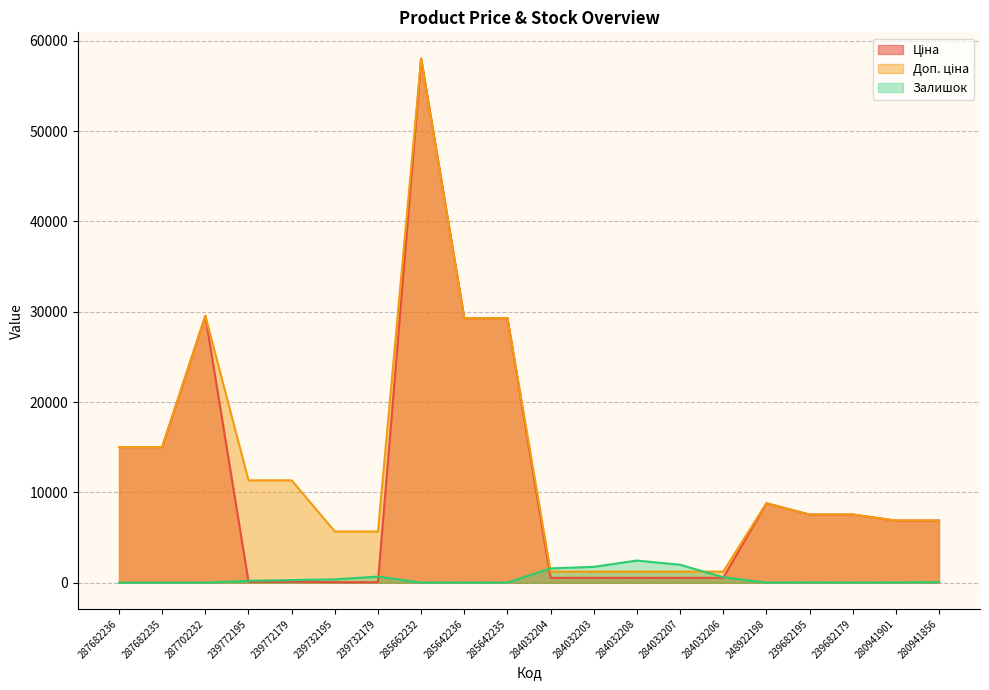

Where is Ціна nearest to the value 29046?

285642236